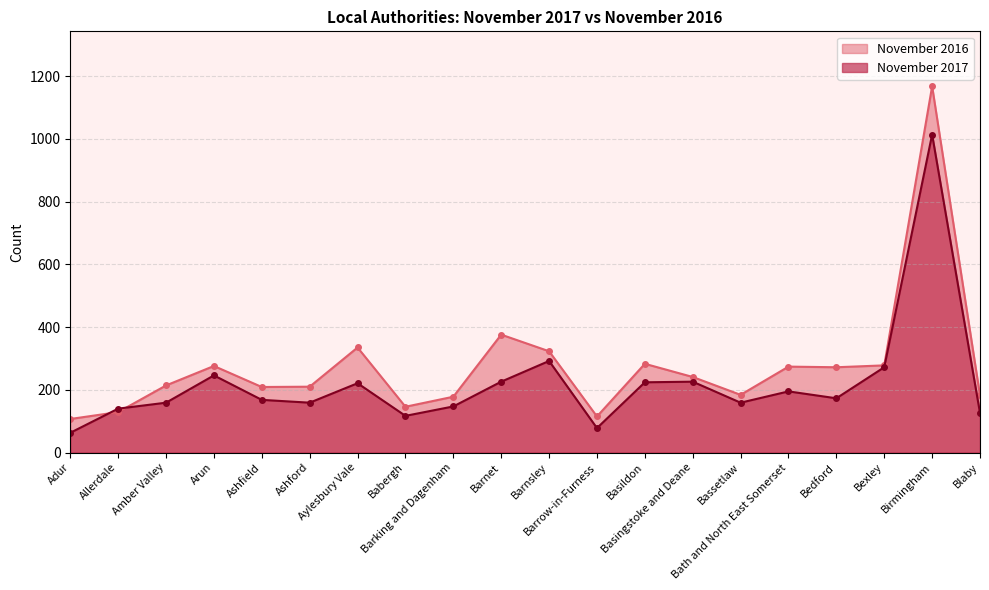

How many values in the November 2016 series are below 241?

10